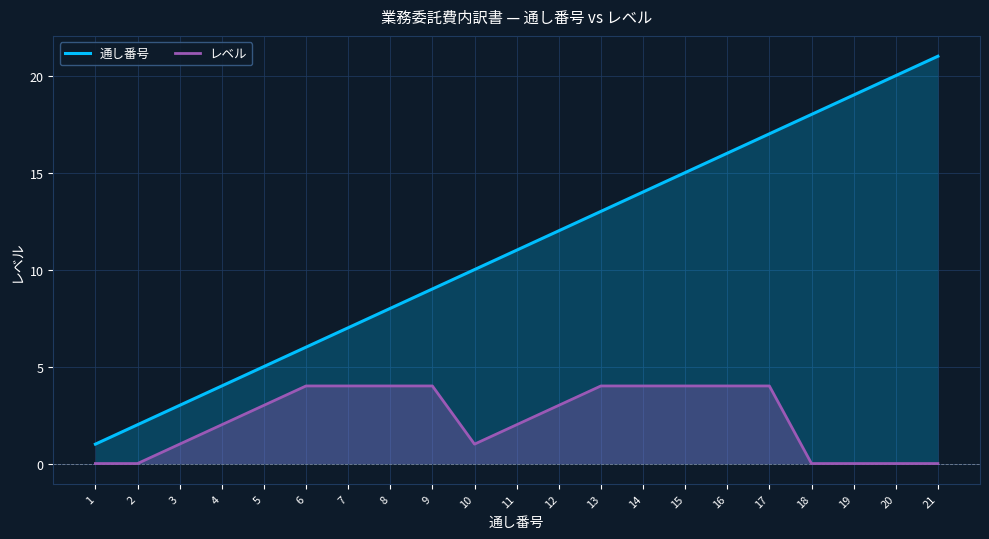

At which category is the sum across all series the highest?

17